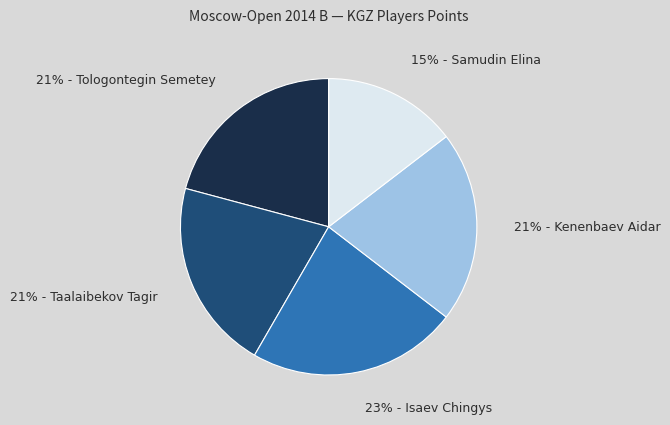

To the nearest percent, what is the difference between the largest and smallest slice percentages?

8%